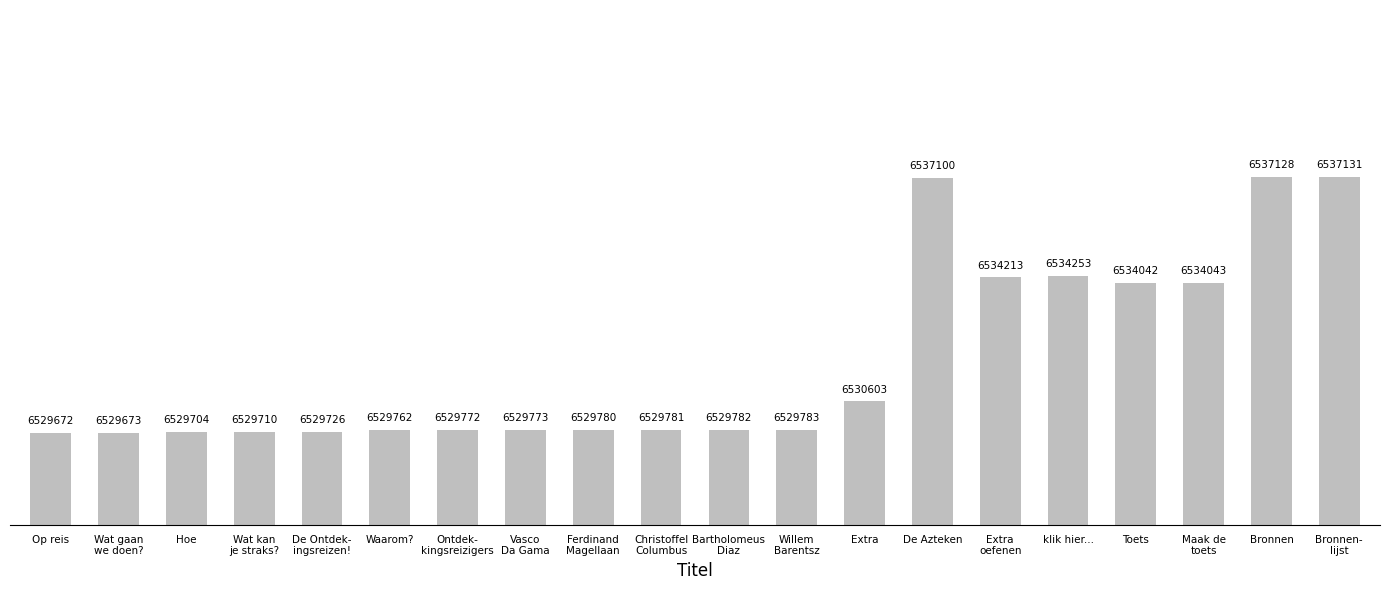

Rank the categories by value from highest to lowest.

Bronnen-
lijst, Bronnen, De Azteken, klik hier..., Extra
oefenen, Maak de
toets, Toets, Extra, Willem
Barentsz, Bartholomeus
Diaz, Christoffel
Columbus, Ferdinand
Magellaan, Vasco
Da Gama, Ontdek-
kingsreizigers, Waarom?, De Ontdek-
ingsreizen!, Wat kan
je straks?, Hoe, Wat gaan
we doen?, Op reis